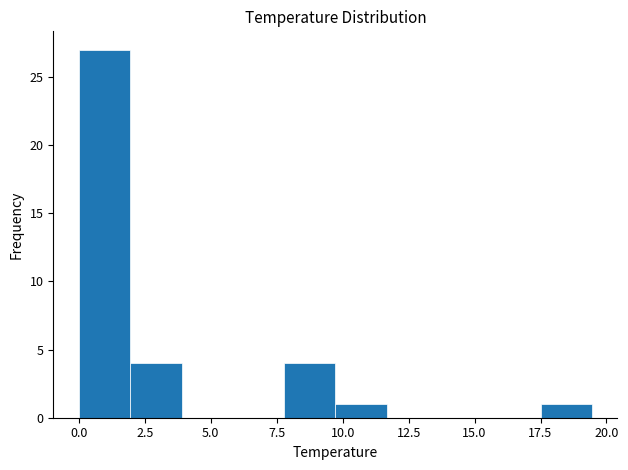

Around what value on the x-axis is the tallest bar? Give the approximate position of its centre, as read against the axis.

1.0